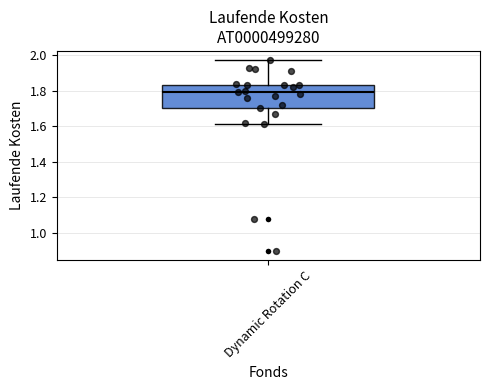

Read this box plot against the y-axis: the position of the median line, the range covered by the box, and the ends of both whiskers. The values are not printed on the chart, so give them approximately, as read against the axis.

median 1.80, box 1.70 to 1.84, whiskers 1.62 to 1.98